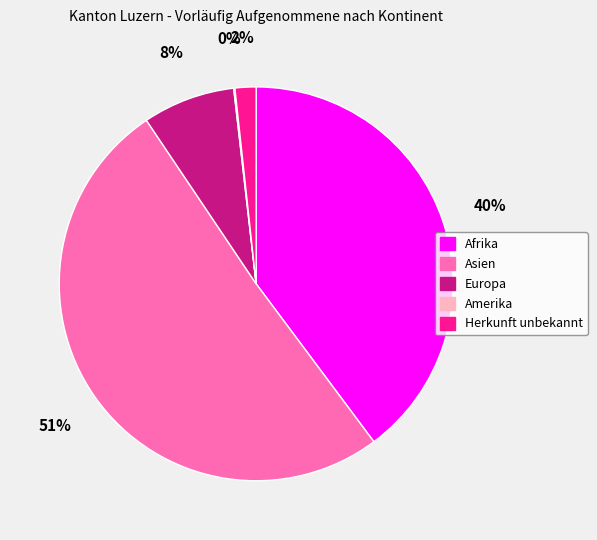

Is there any slice that represents more than half of the pie?

Yes